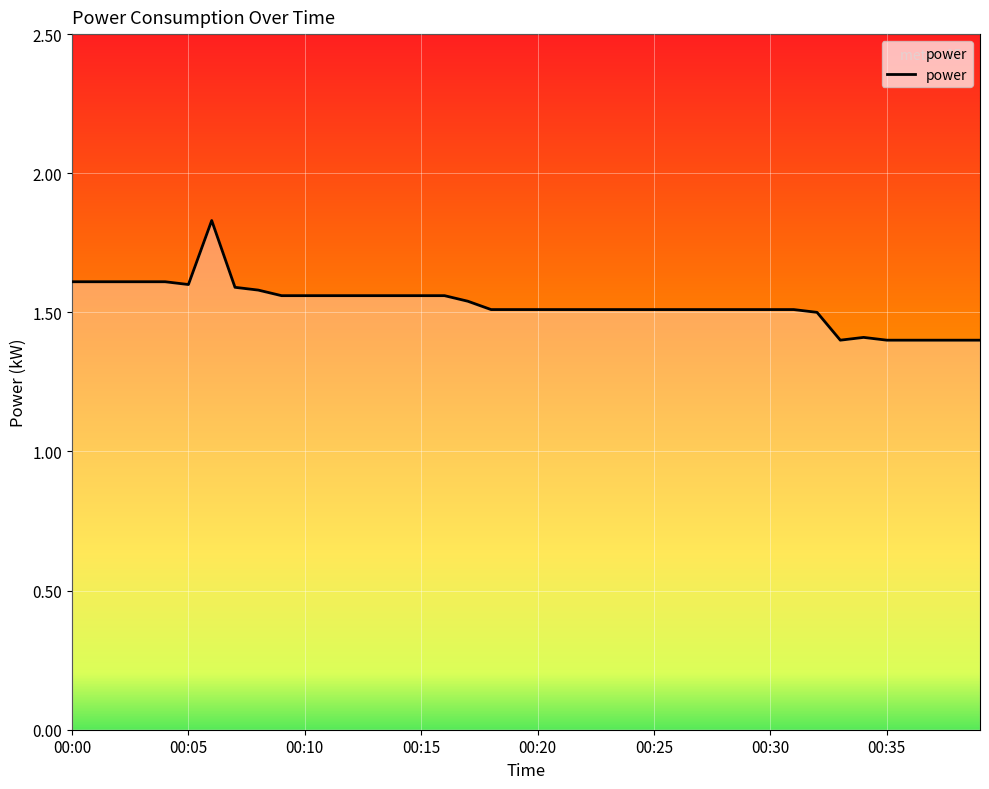

What is the smallest value displayed?

1.4